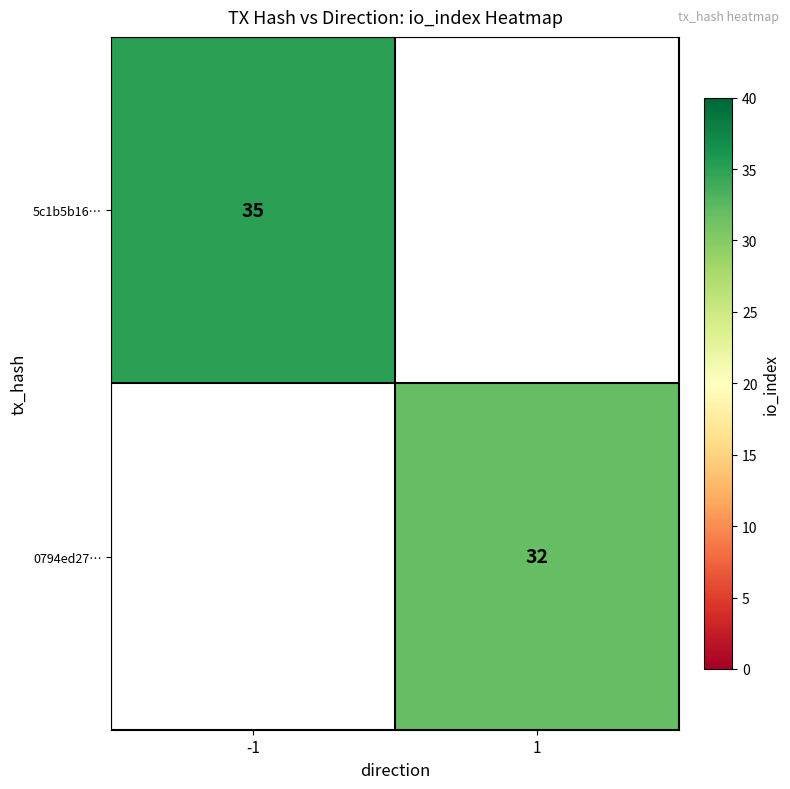

The value of 5c1b5b16… at -1 is 59. True or false?

False